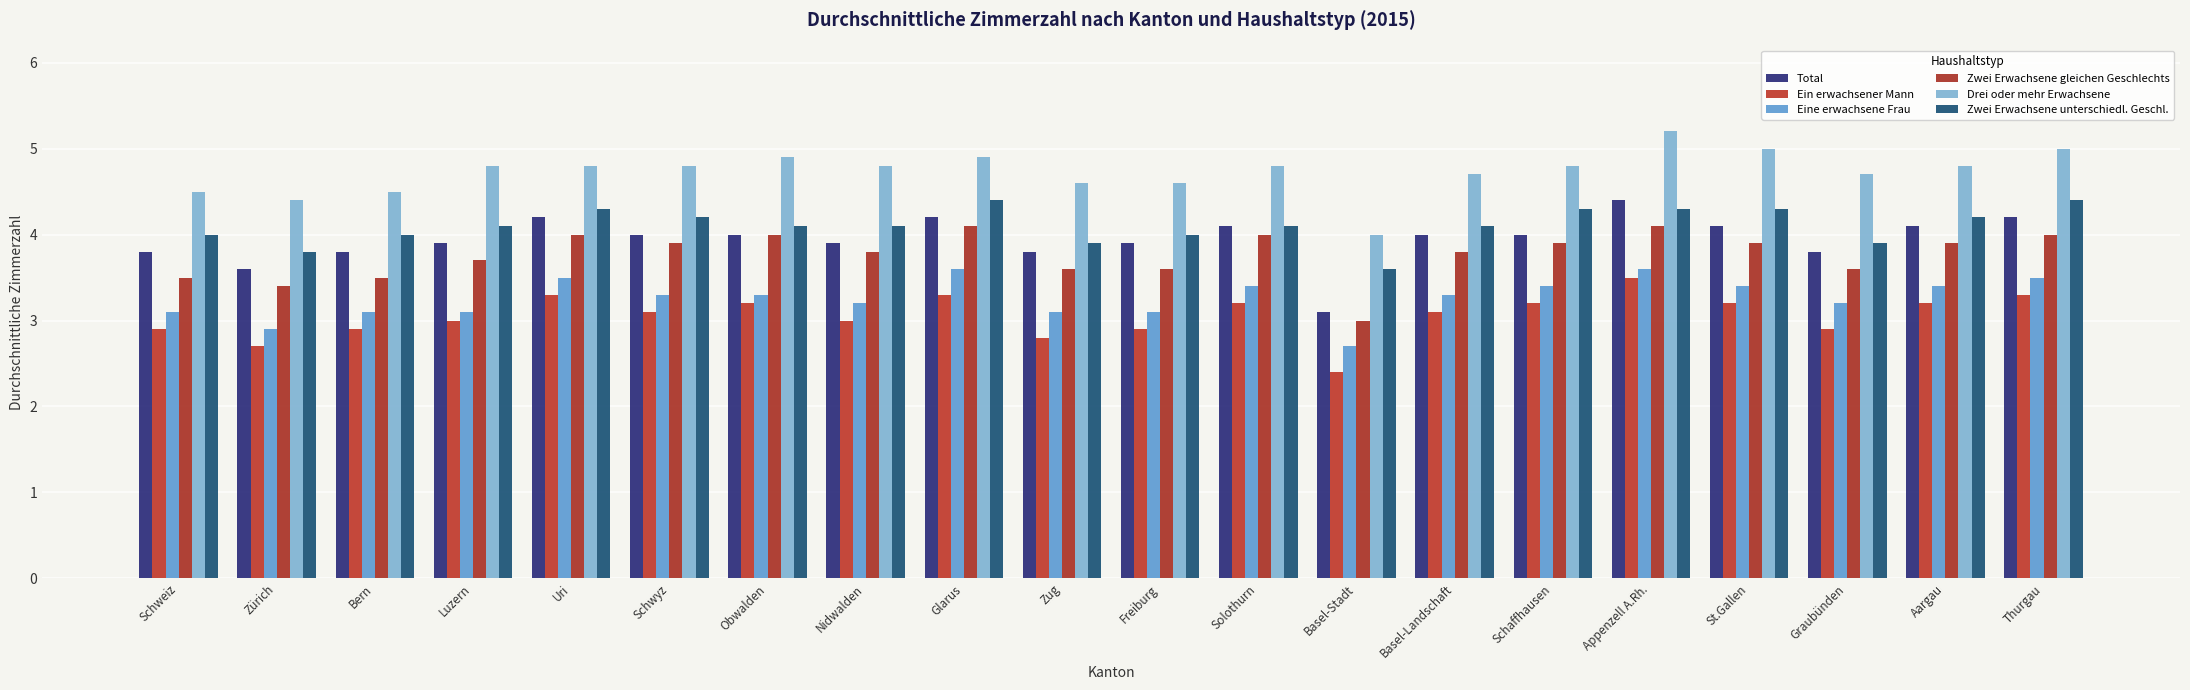

Is it true that Drei oder mehr Erwachsene equals 6.3 at Basel-Landschaft?

False